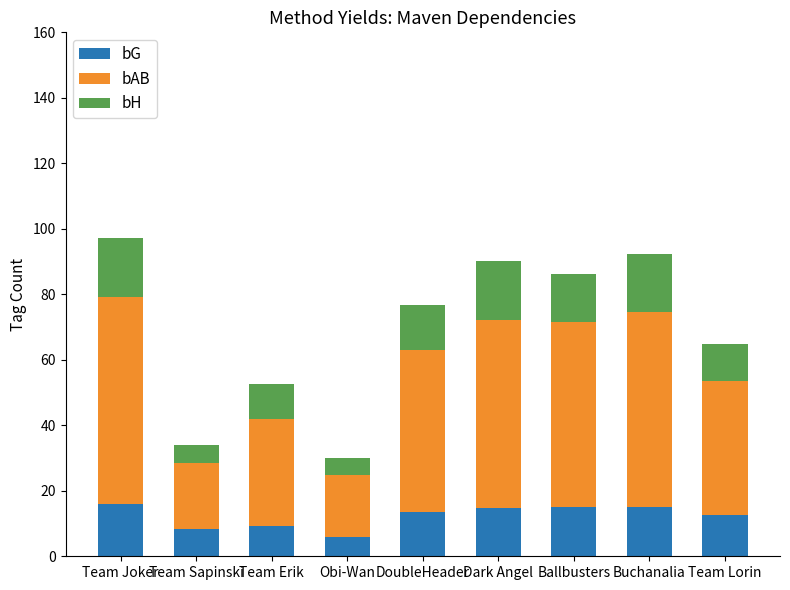

What is the value of the bG bar at the 4th from the left?

5.8